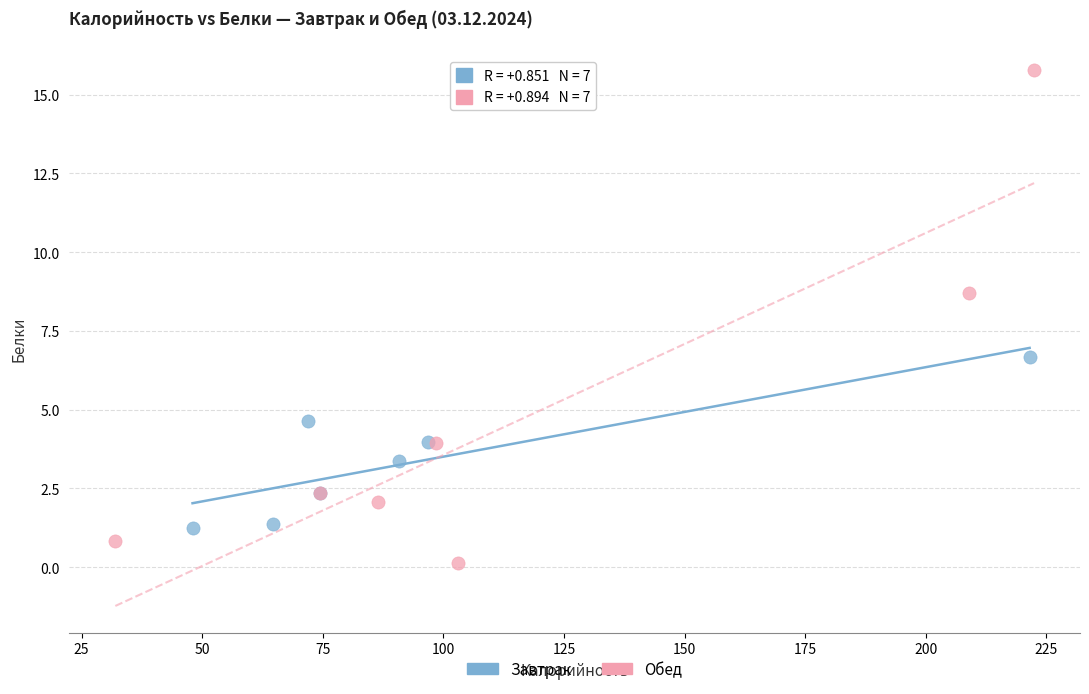

Which series contains the lowest Y value?

Обед